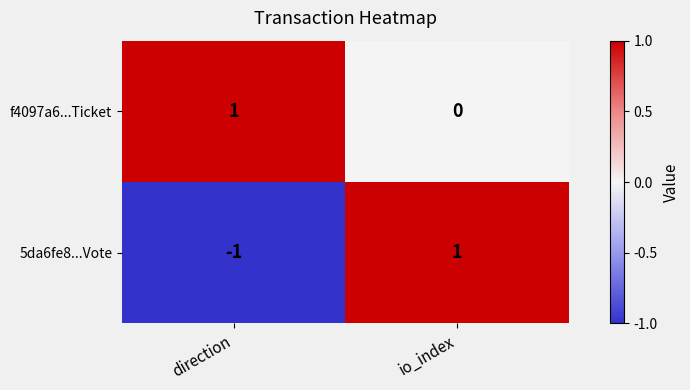

Reading right to left, what are all the values shown in this chart?

f4097a6...Ticket: 0	1
5da6fe8...Vote: 1	-1